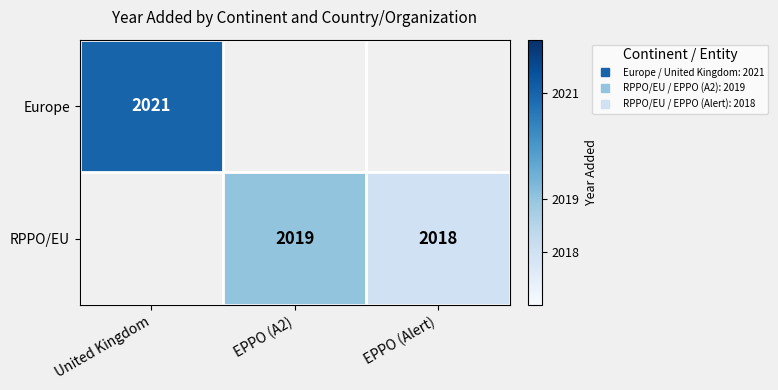

List the series in order of their overall mean, highest first.

Europe, RPPO/EU